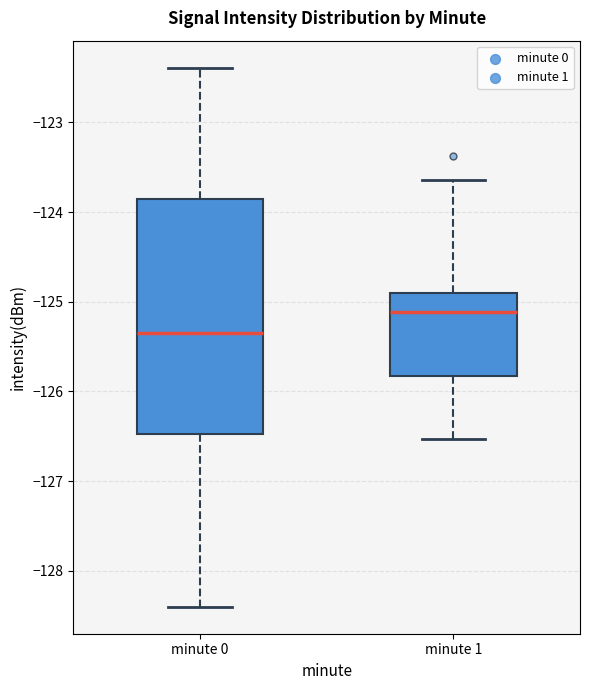

Reading left to right, read every box against the y-axis: the position of its median line, the range the box covers, and the ends of its whiskers. The values are not printed on the chart, so give them approximately, as read against the axis.

minute 0: median -125.4, box -126.5 to -123.9, whiskers -128.4 to -122.4
minute 1: median -125.1, box -125.8 to -124.9, whiskers -126.5 to -123.6